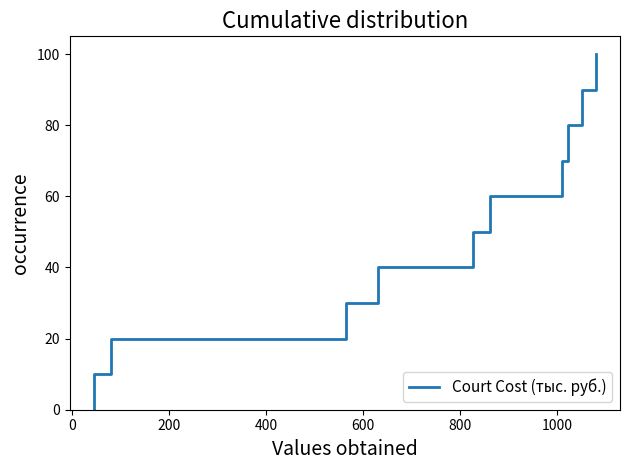

Count the number of categories in the chart.

11